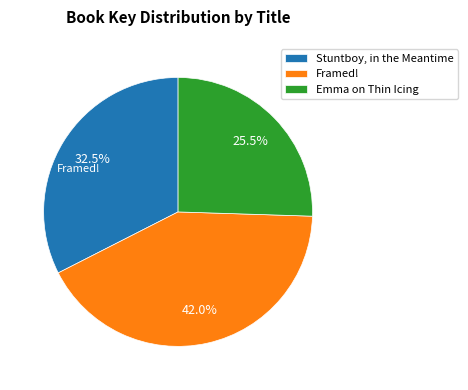

To the nearest percent, what is the combined percentage of Emma on Thin Icing and Stuntboy, in the Meantime?

58%